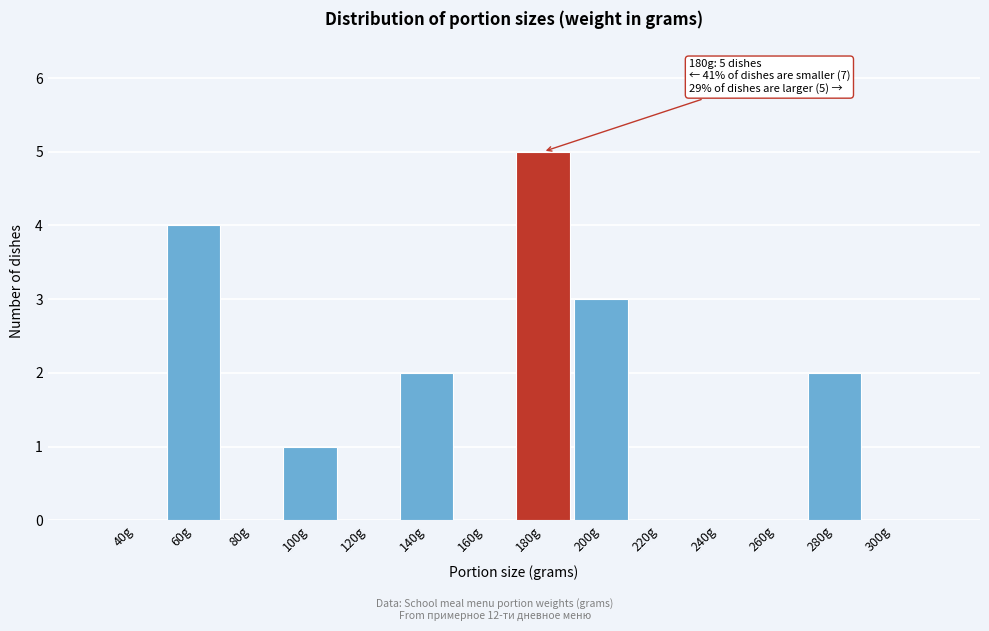

Reading left to right, transcribe all the data shown in this chart.

40g=0	60g=4	80g=0	100g=1	120g=0	140g=2	160g=0	180g=5	200g=3	220g=0	240g=0	260g=0	280g=2	300g=0